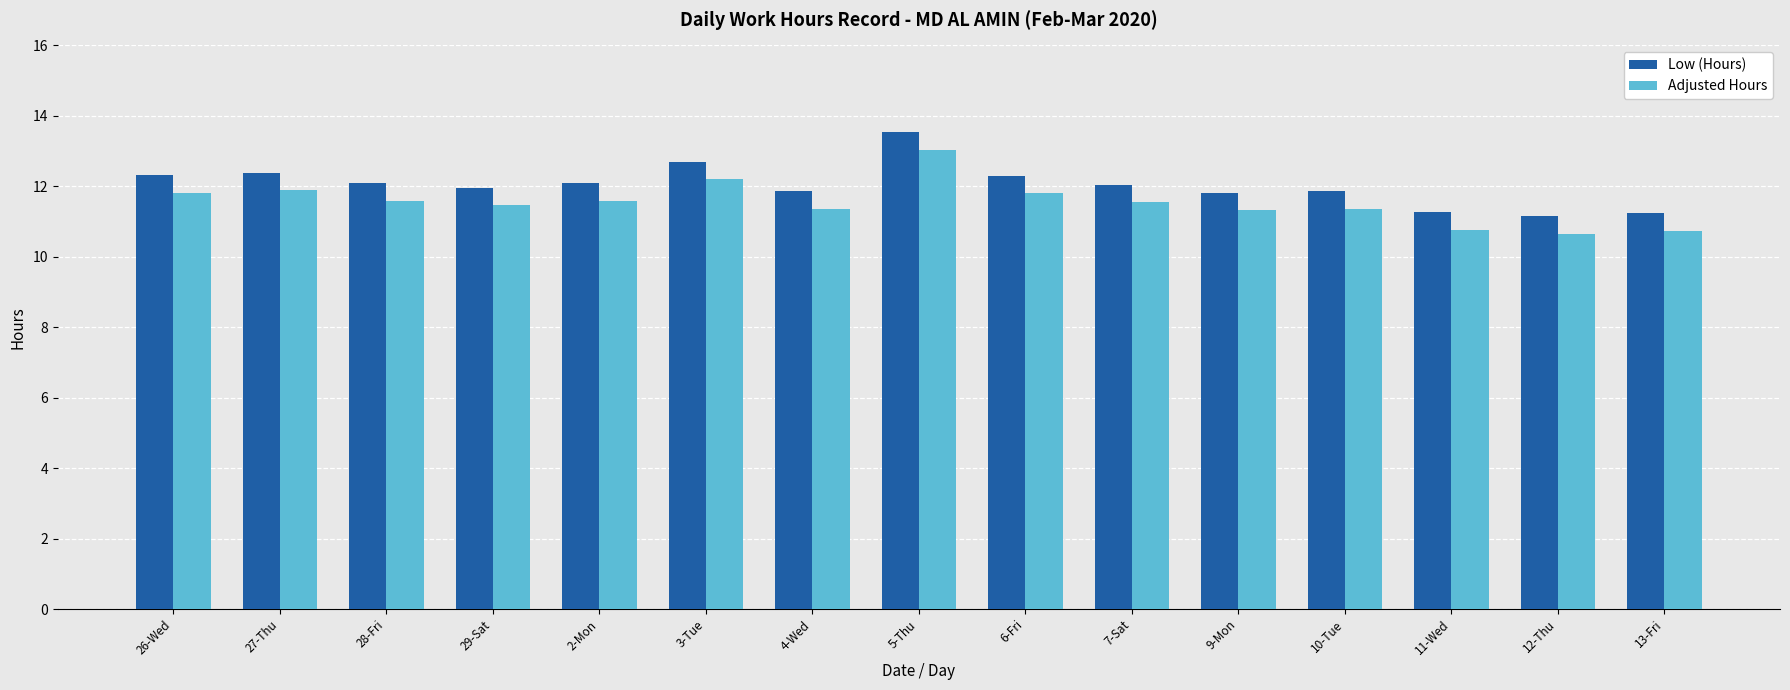

The value of Adjusted Hours at 29-Sat is 11.5. True or false?

True